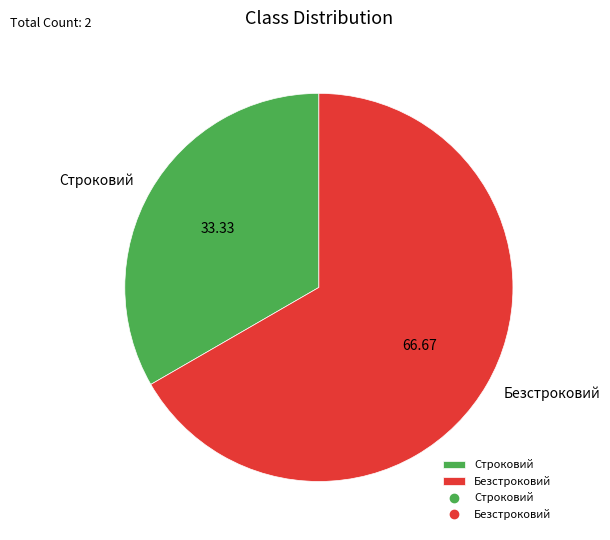

Between Строковий and Безстроковий, which is larger?

Безстроковий